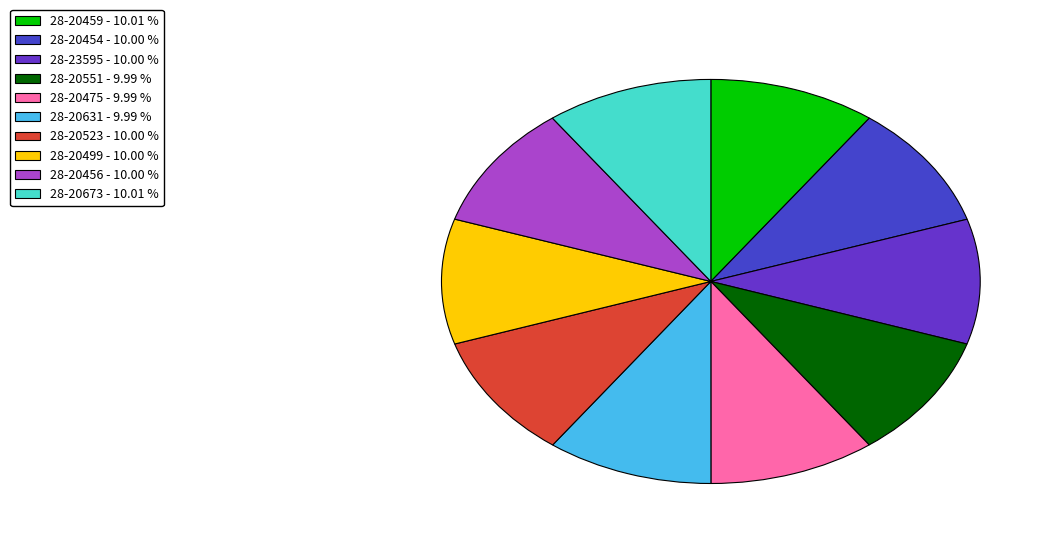

To the nearest percent, what is the combined percentage of 28-20631 and 28-20456?

20%